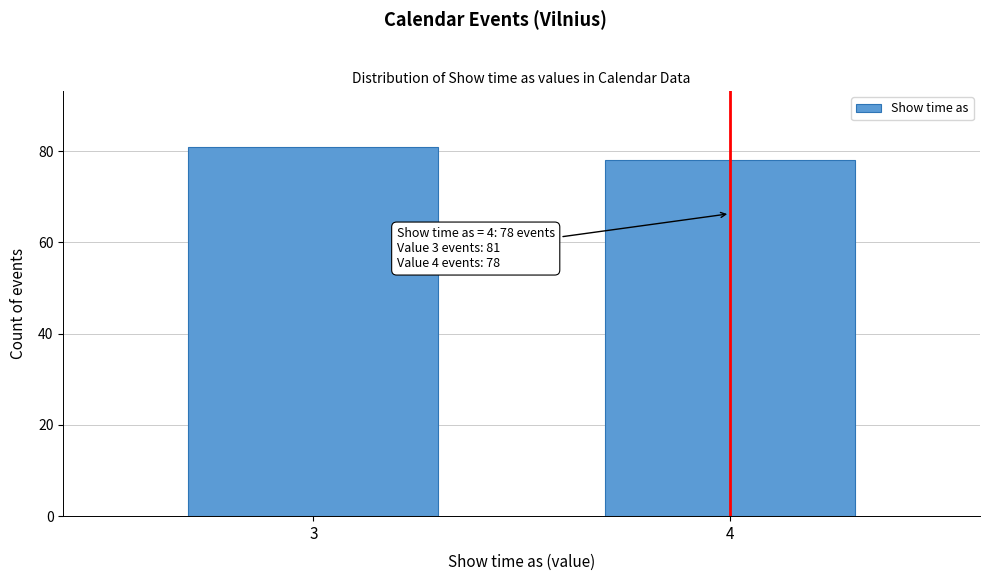

Reading right to left, list all the values displayed in this chart.

4=78	3=81